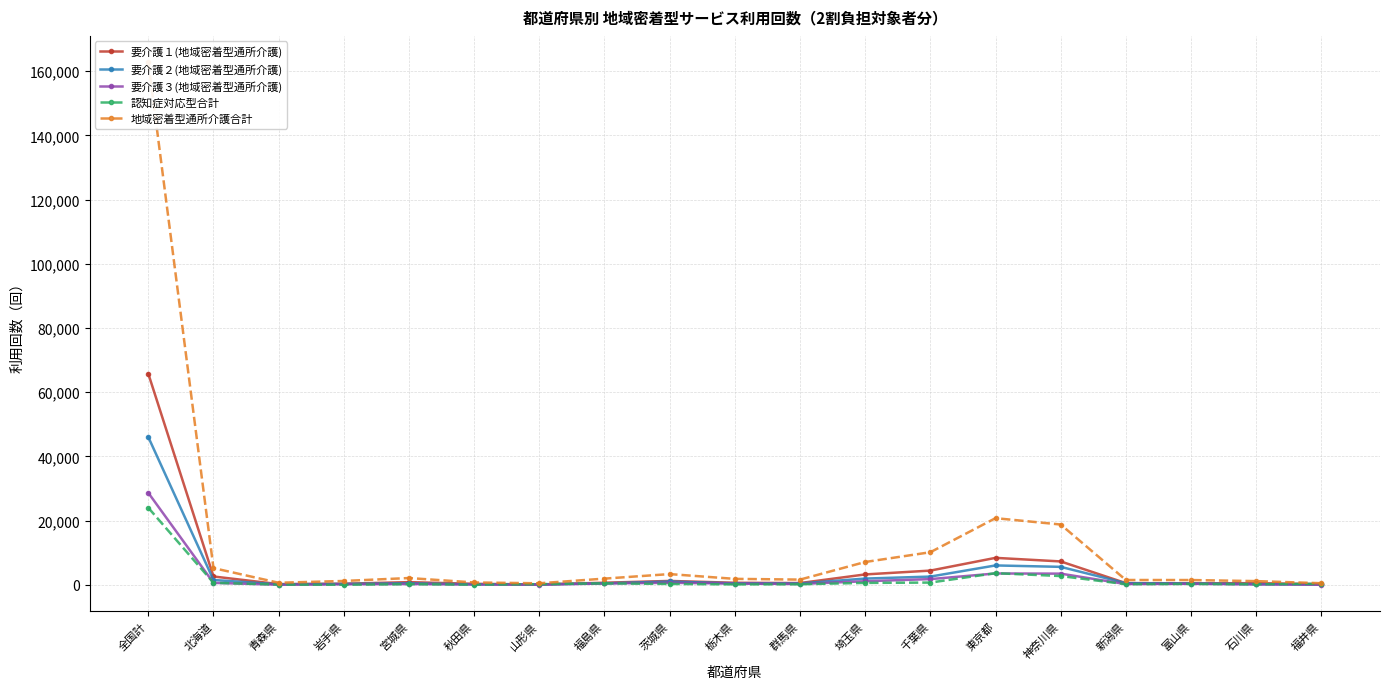

At how many categories does at least one series exceed 147564?

1